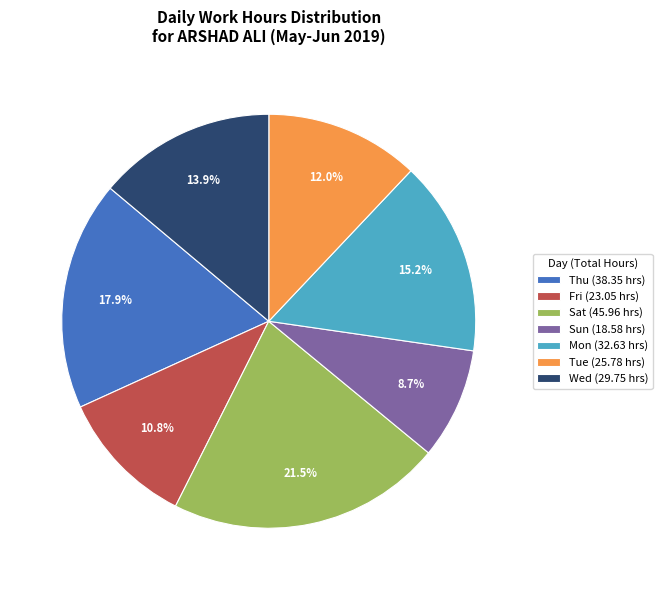

Rank the categories by value from lowest to highest.

Sun (18.58 hrs), Fri (23.05 hrs), Tue (25.78 hrs), Wed (29.75 hrs), Mon (32.63 hrs), Thu (38.35 hrs), Sat (45.96 hrs)